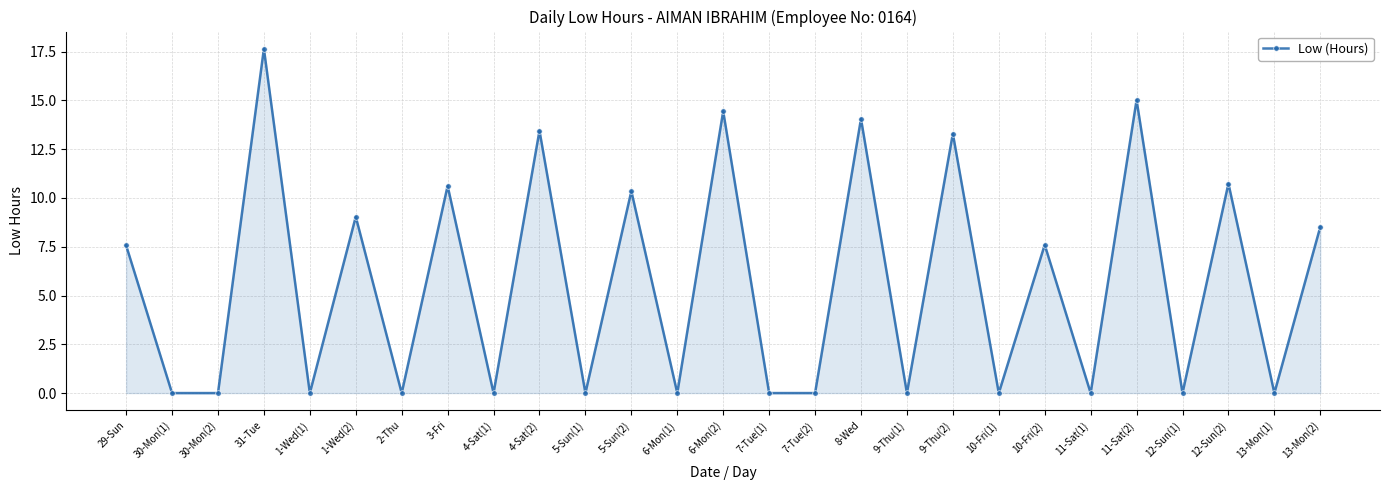

Which label corresponds to the largest value in the chart?

31-Tue